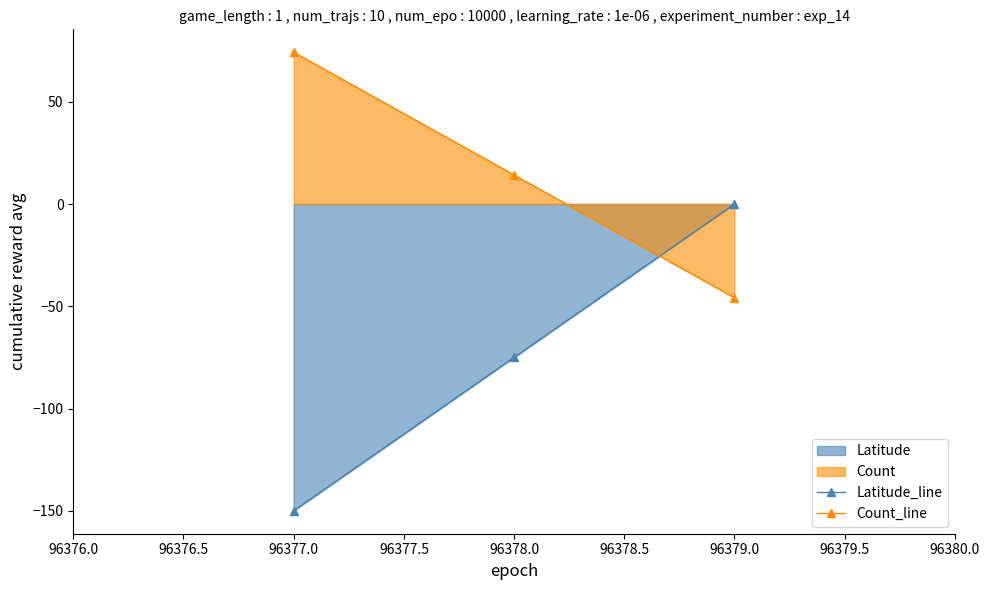

Which category has the highest value across all series?

96377.0